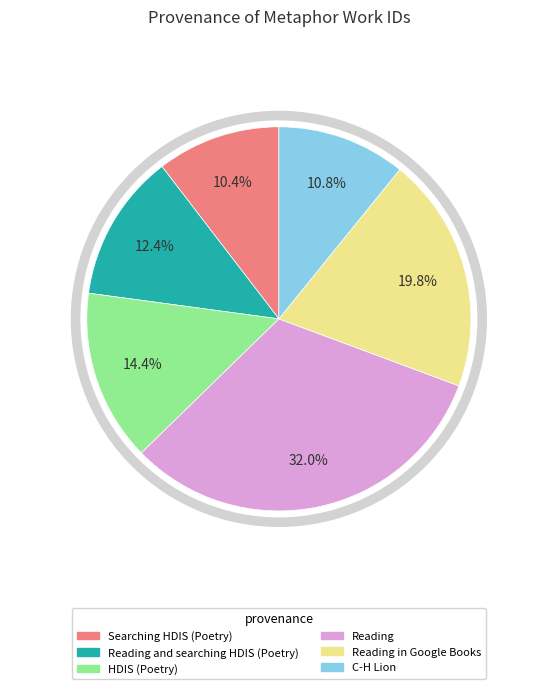

What is the change in value from Reading and searching HDIS (Poetry) to Reading in Google Books?

+2686